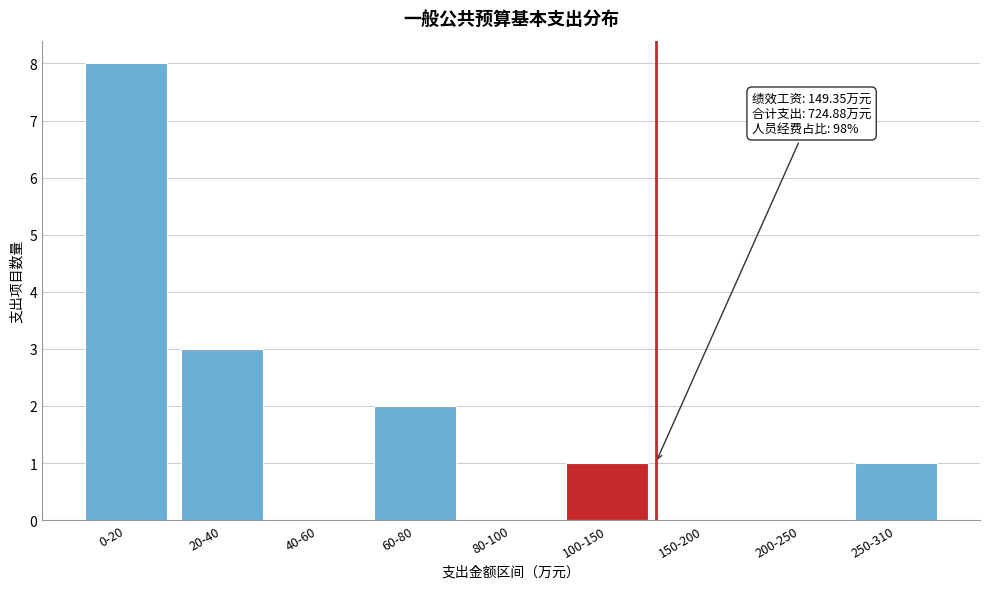

Reading left to right, list all the values displayed in this chart.

0-20=8	20-40=3	40-60=0	60-80=2	80-100=0	100-150=1	150-200=0	200-250=0	250-310=1